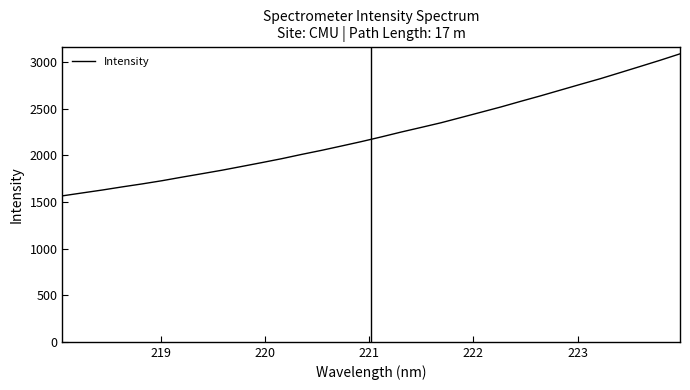

What is the maximum value shown in the chart?

3087.4